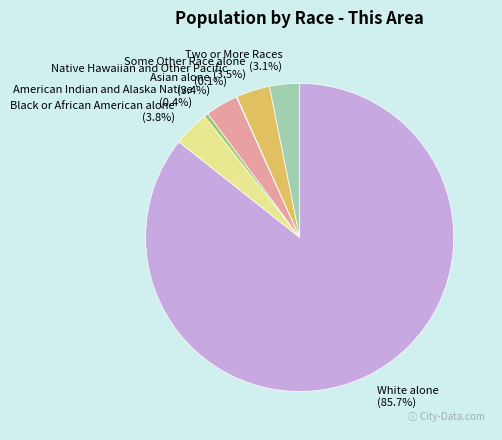

Which category has the biggest portion of the pie?

White alone